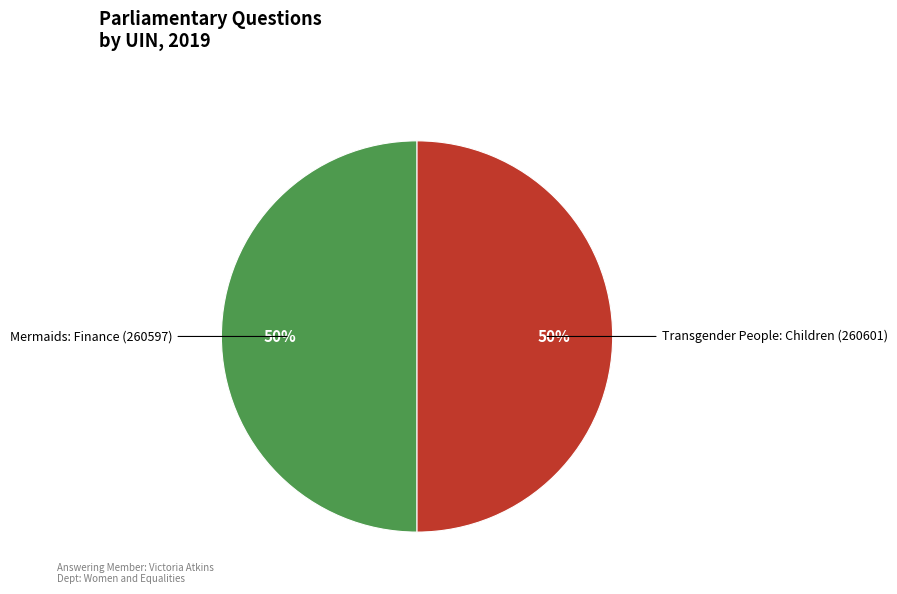

How many slices are in this pie chart?

2